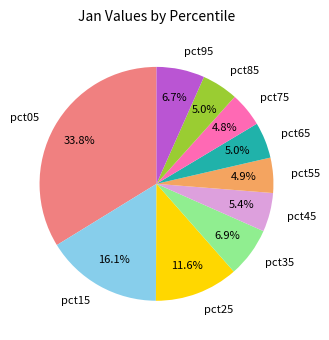

To the nearest percent, what portion does pct45 represent?

5%